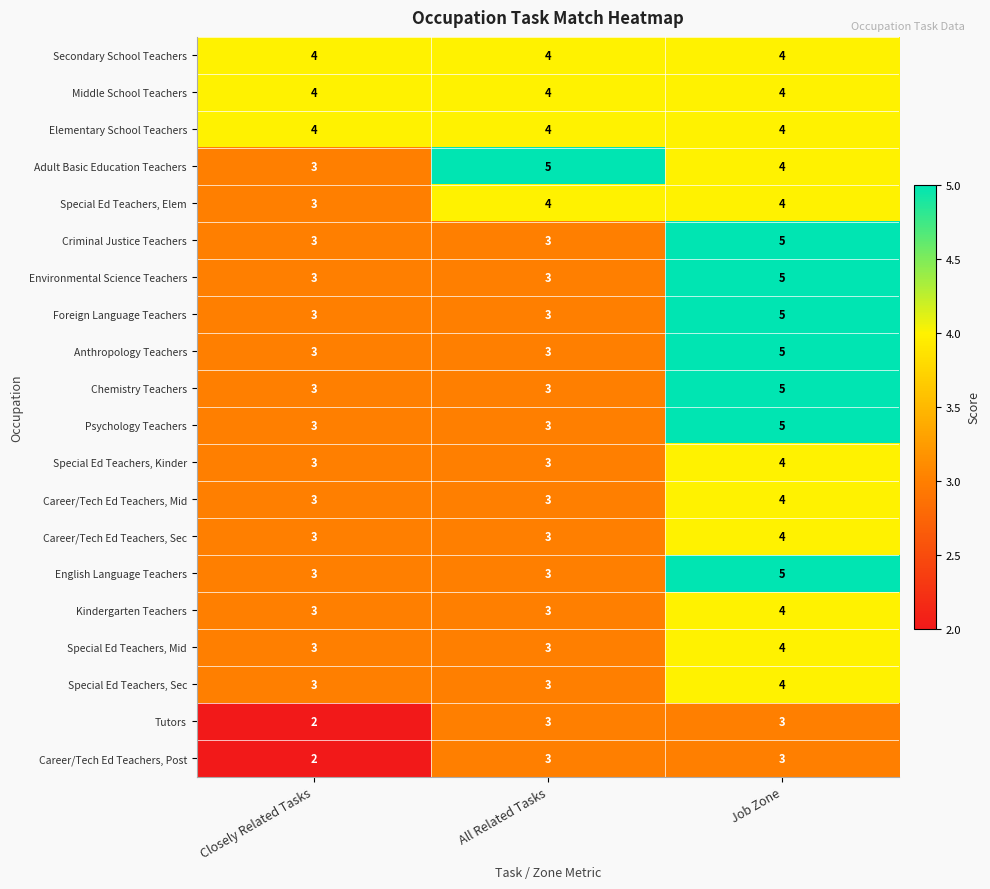

What is the greatest value displayed?

5